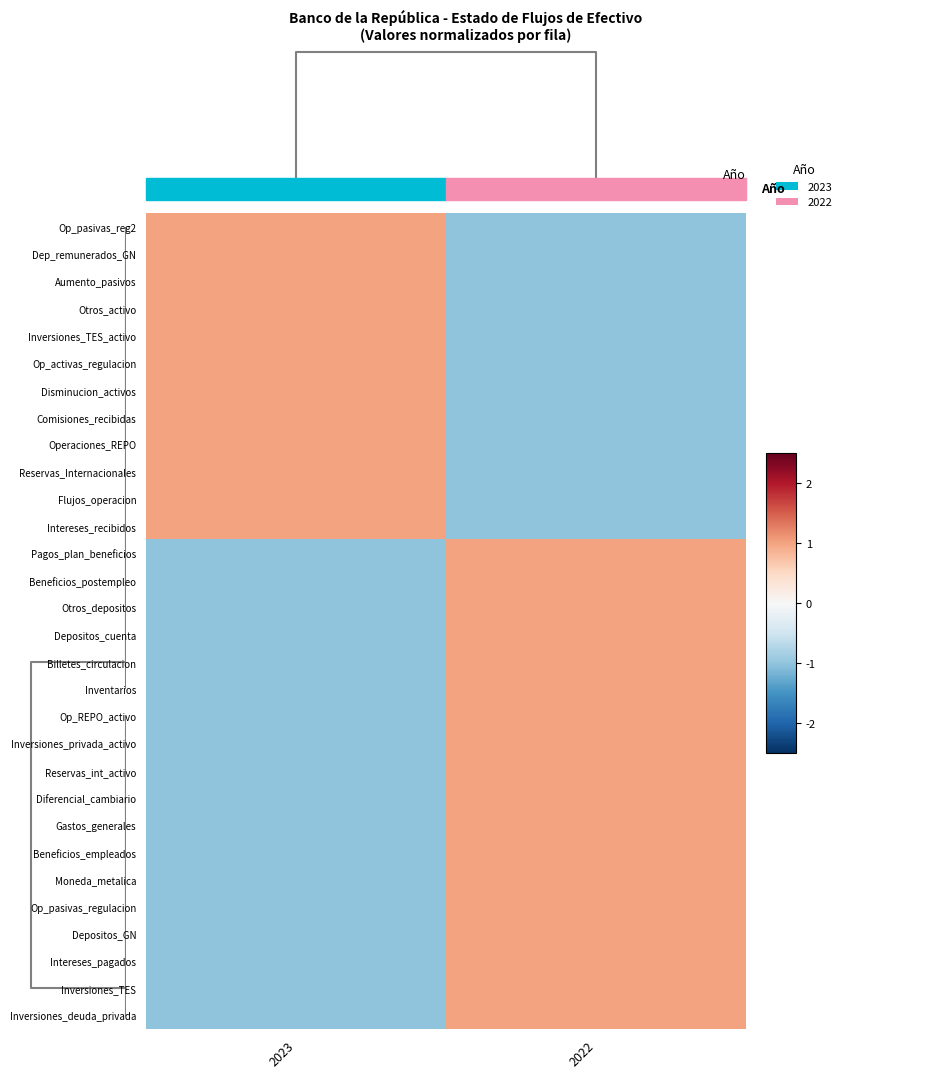

Rank the series by their maximum value, from lowest to highest.

Op_pasivas_reg2, Dep_remunerados_GN, Aumento_pasivos, Otros_activo, Inversiones_TES_activo, Op_activas_regulacion, Disminucion_activos, Comisiones_recibidas, Operaciones_REPO, Reservas_Internacionales, Flujos_operacion, Intereses_recibidos, Pagos_plan_beneficios, Beneficios_postempleo, Otros_depositos, Depositos_cuenta, Billetes_circulacion, Inventarios, Op_REPO_activo, Inversiones_privada_activo, Reservas_int_activo, Diferencial_cambiario, Gastos_generales, Beneficios_empleados, Moneda_metalica, Op_pasivas_regulacion, Depositos_GN, Intereses_pagados, Inversiones_TES, Inversiones_deuda_privada